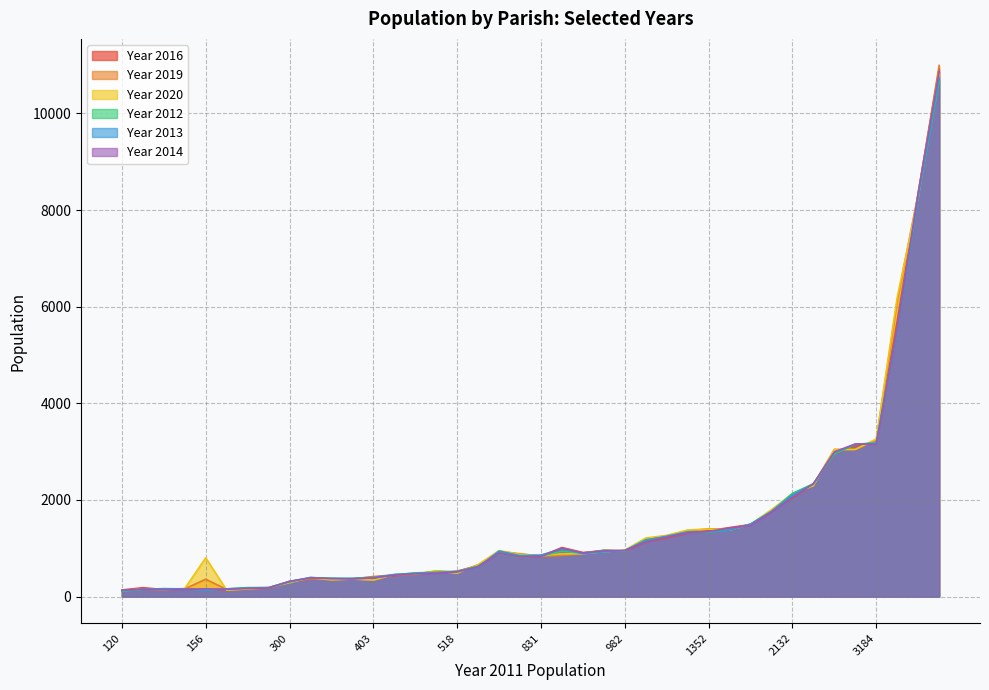

Between 154 and 790, which series saw the biggest shift?

Year 2019